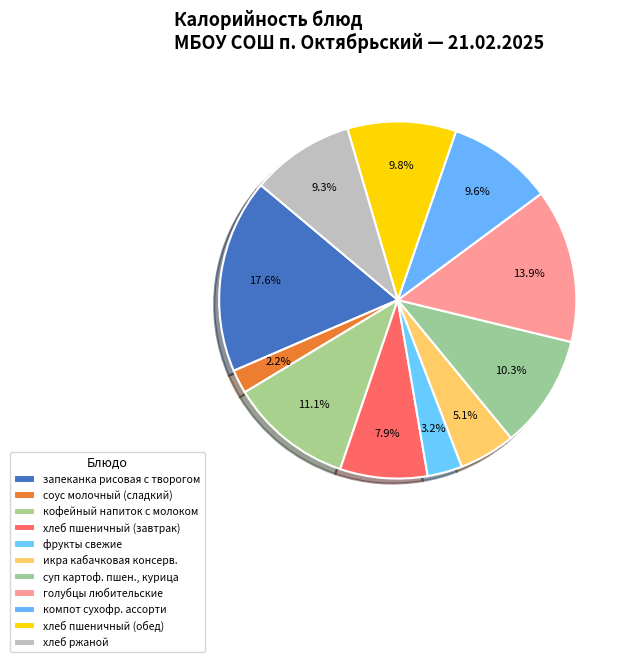

The икра кабачковая консерв. slice represents 15% of the pie. True or false?

False